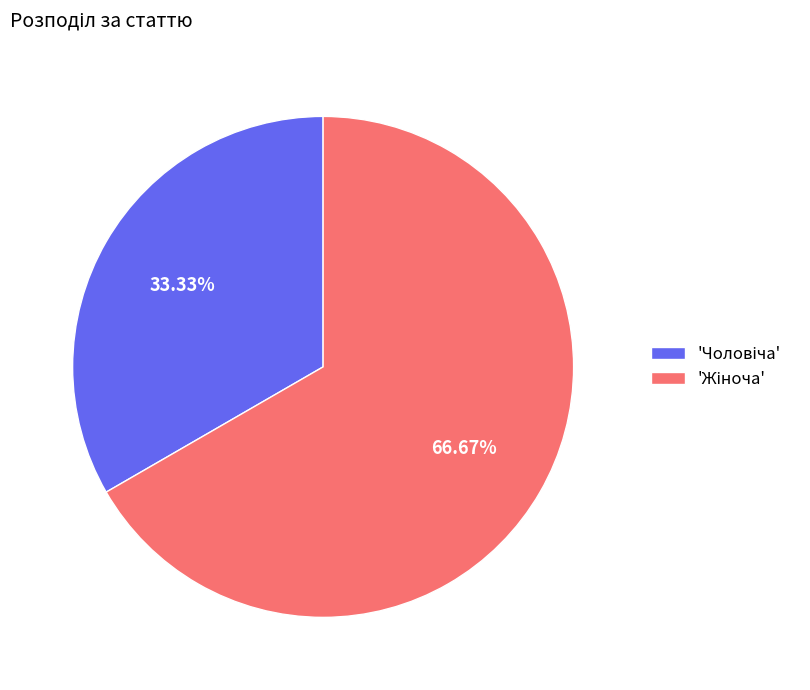

Is there any slice that represents more than half of the pie?

Yes